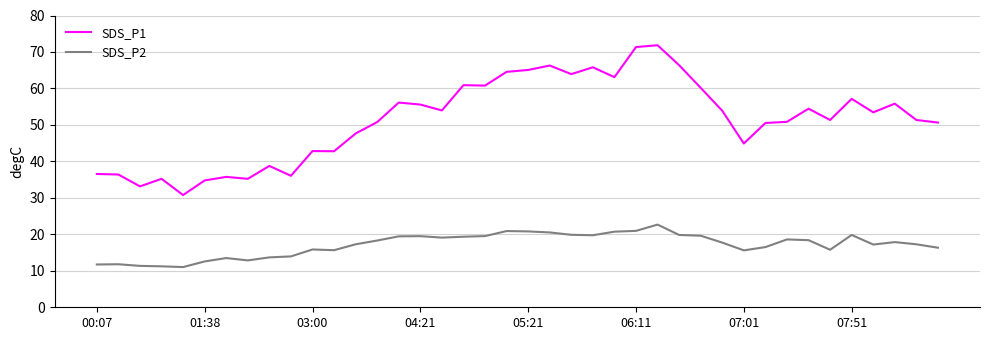

Which series has the widest spread of values?

SDS_P1